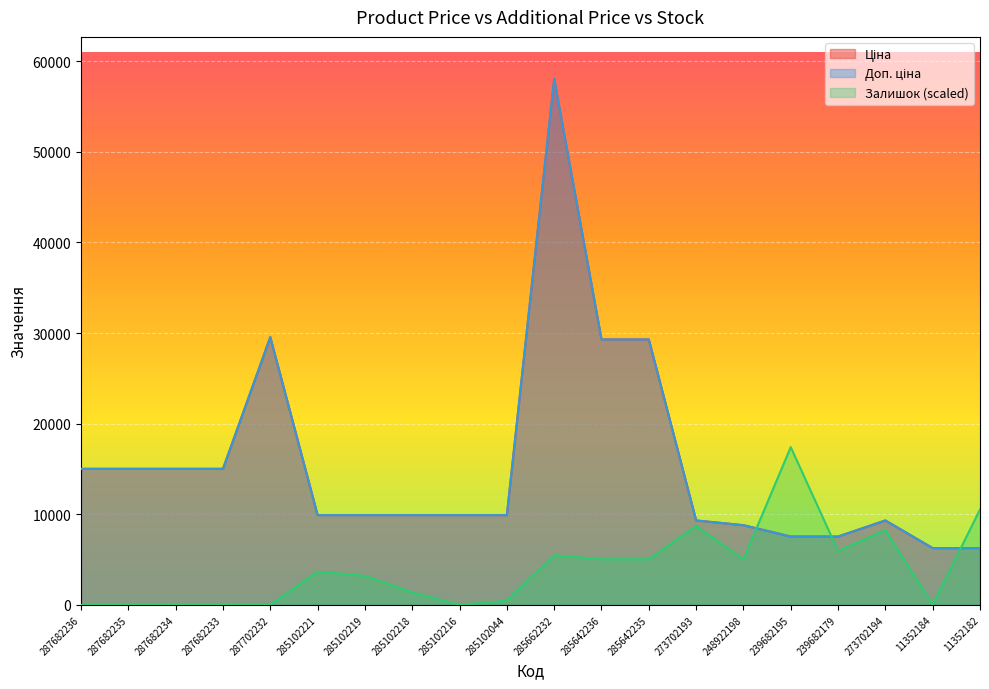

What is the sum of the Ціна values at 285102221 and 248922198?

18706.1